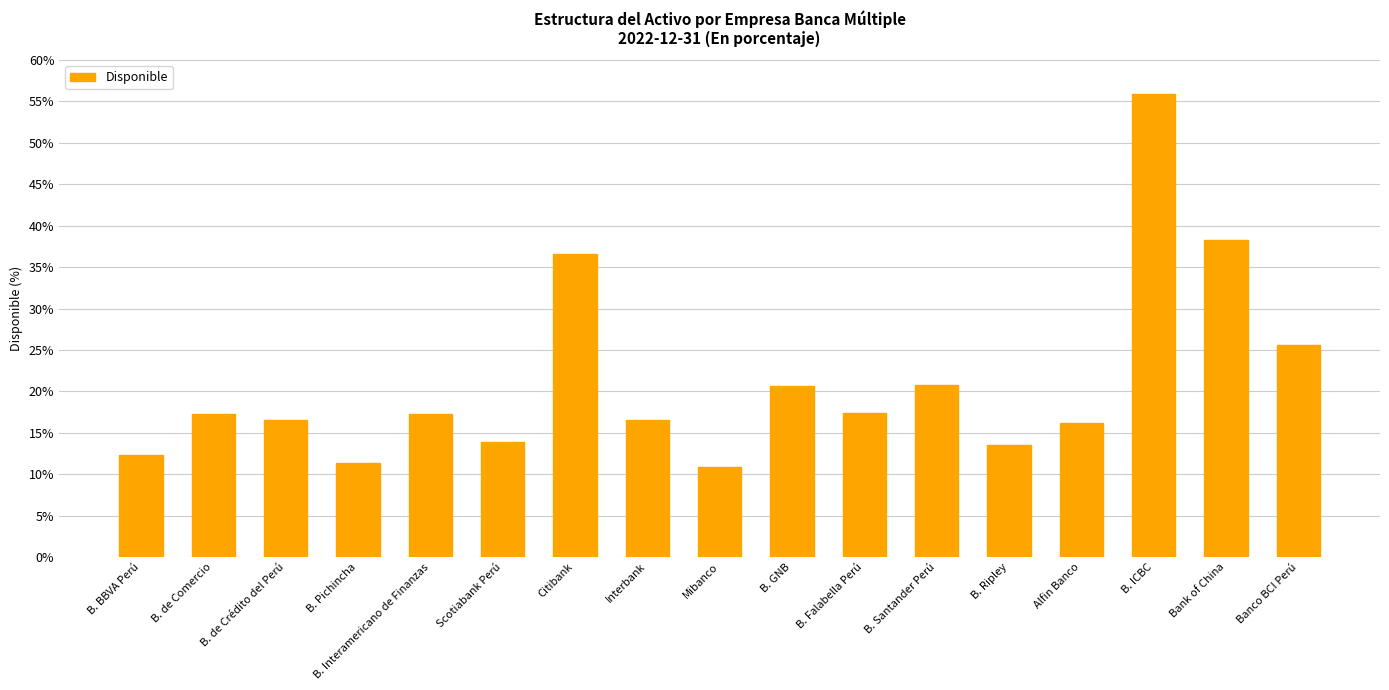

At which category does the chart reach its peak across all series?

B. ICBC